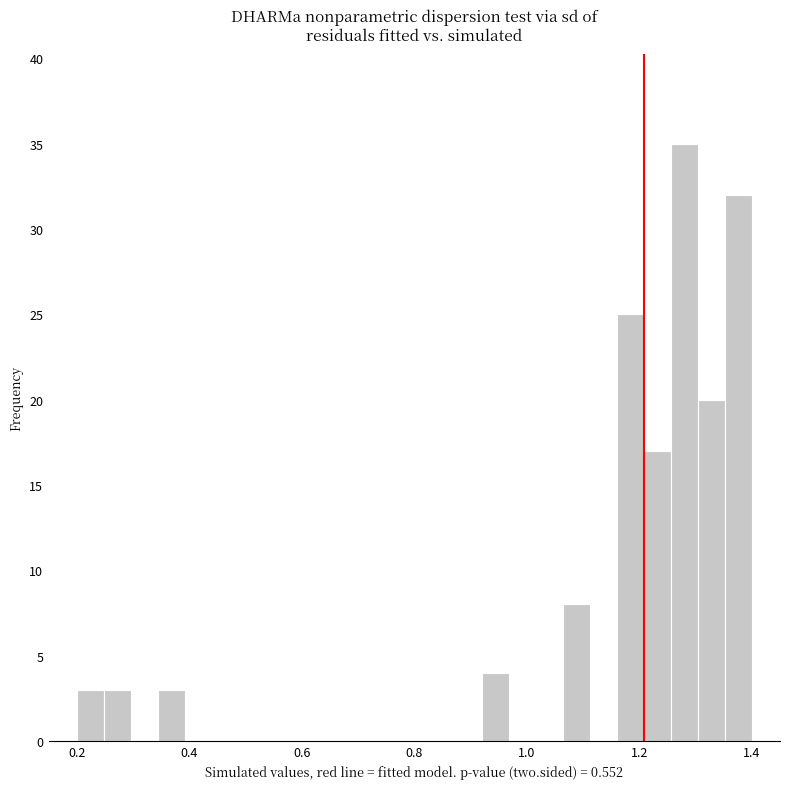

Read against the x-axis, roughly where is the centre of the tallest bar?

1.28